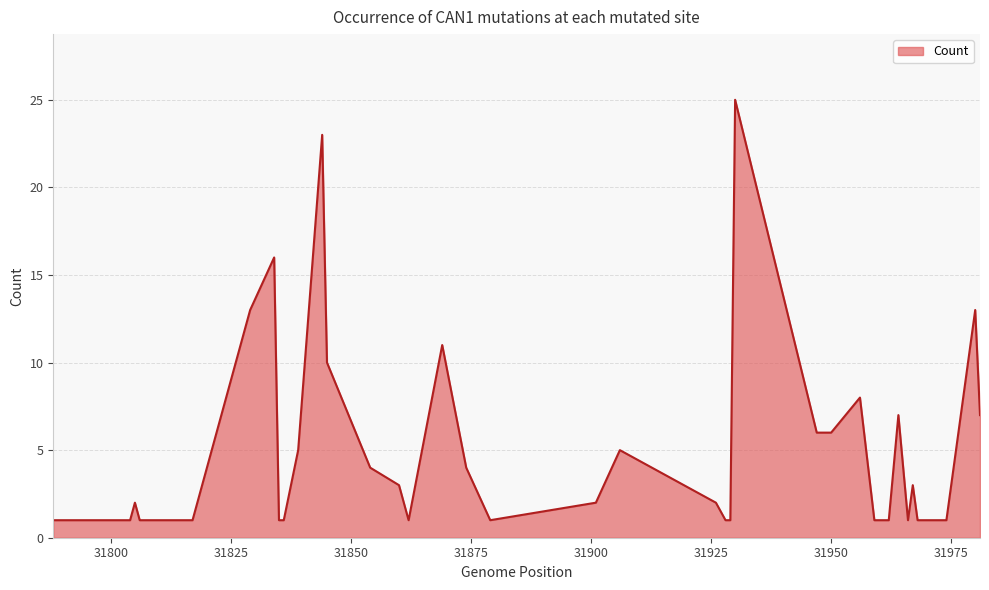

What is the difference between the maximum and minimum values?

24